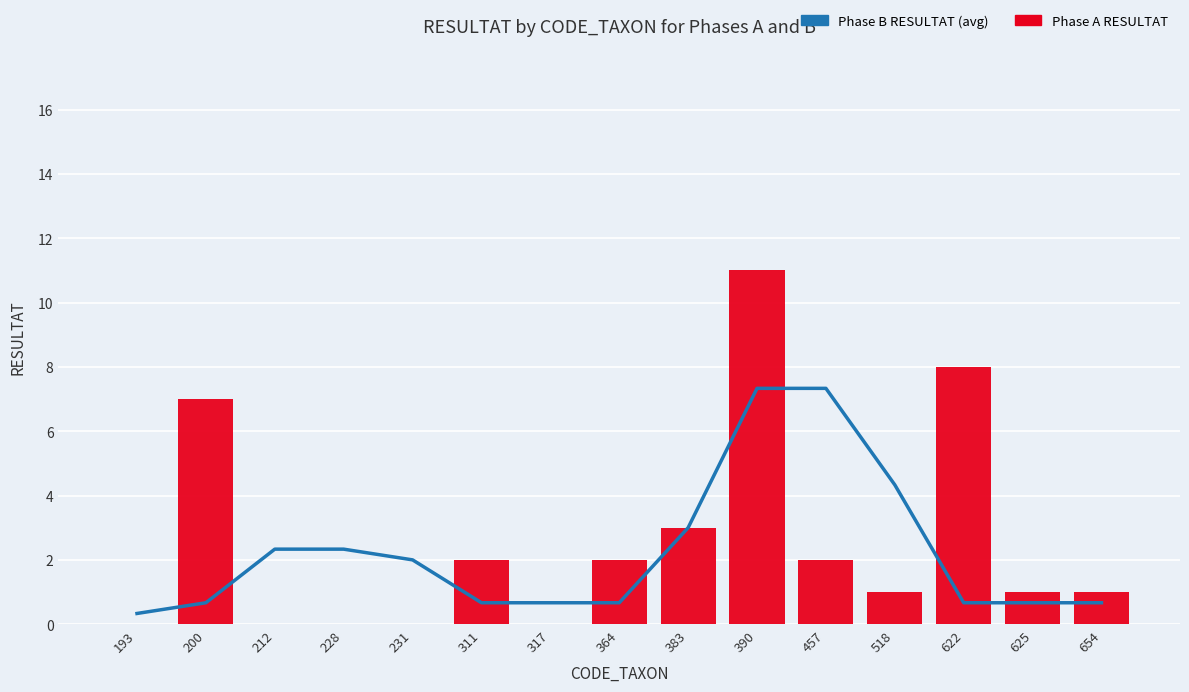

Rank the series at 200 from lowest to highest value.

Phase B RESULTAT (avg), Phase A RESULTAT